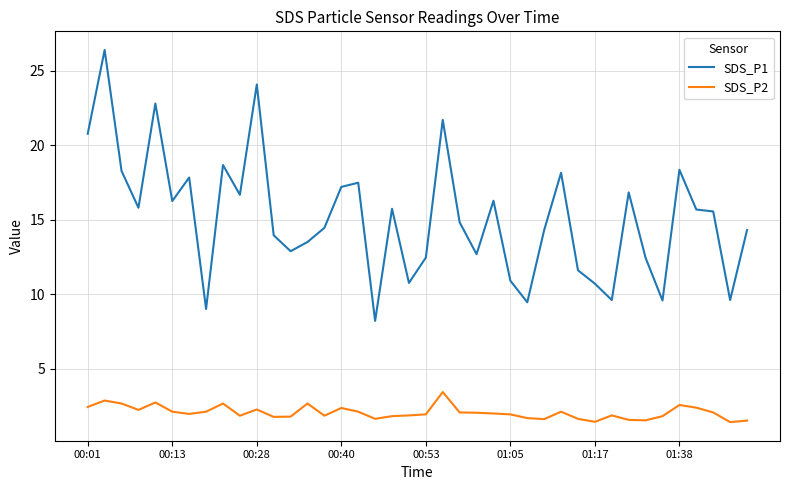

List the series in order of their peak value, highest first.

SDS_P1, SDS_P2